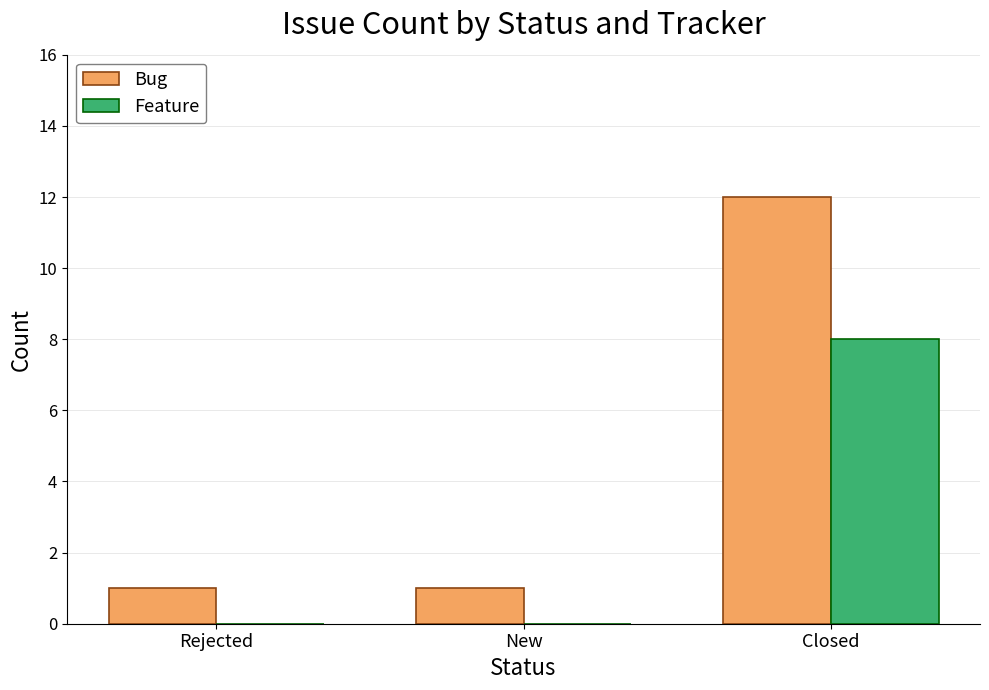

At which category is the sum across all series the highest?

Closed